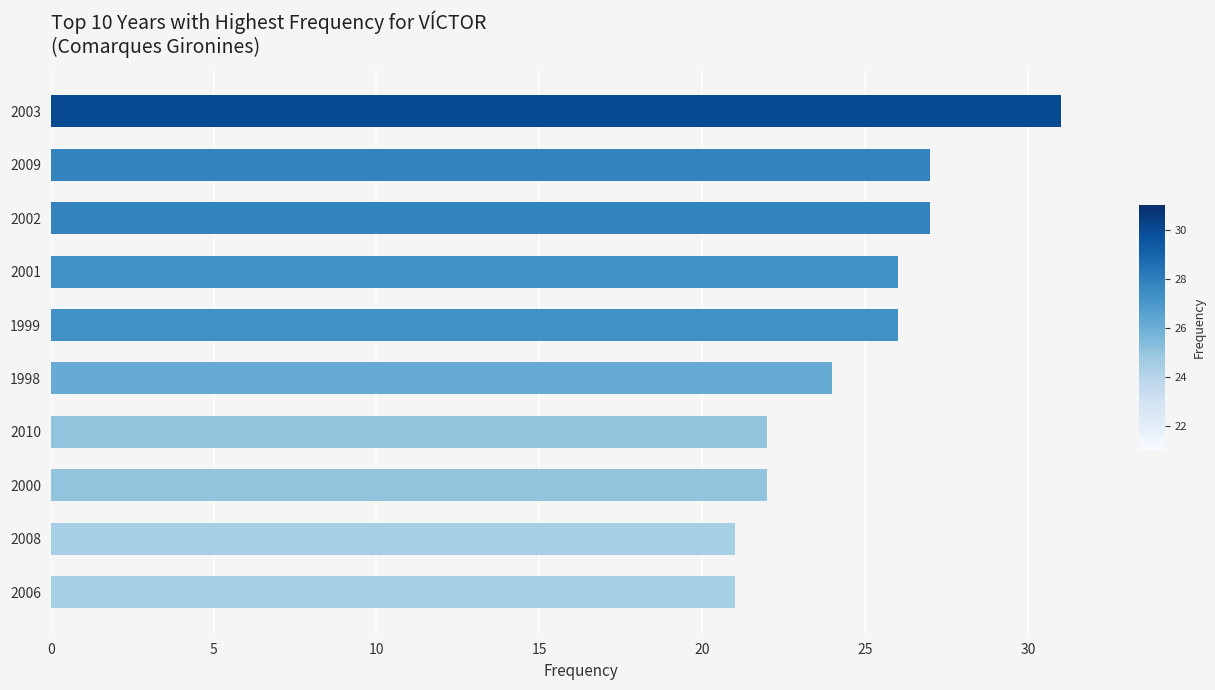

What is the smallest value displayed?

21